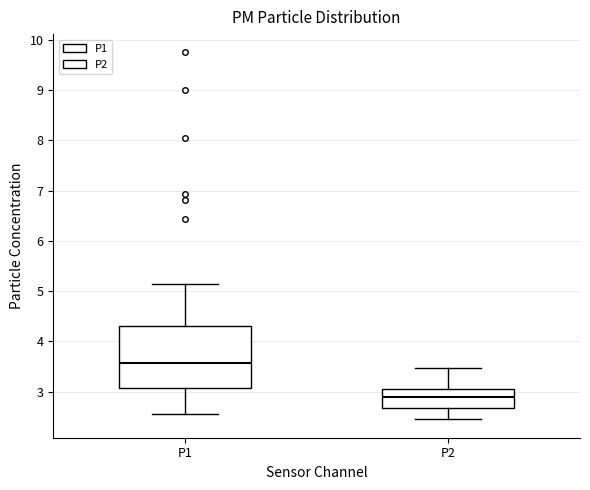

Which box's median line is the lowest?

P2